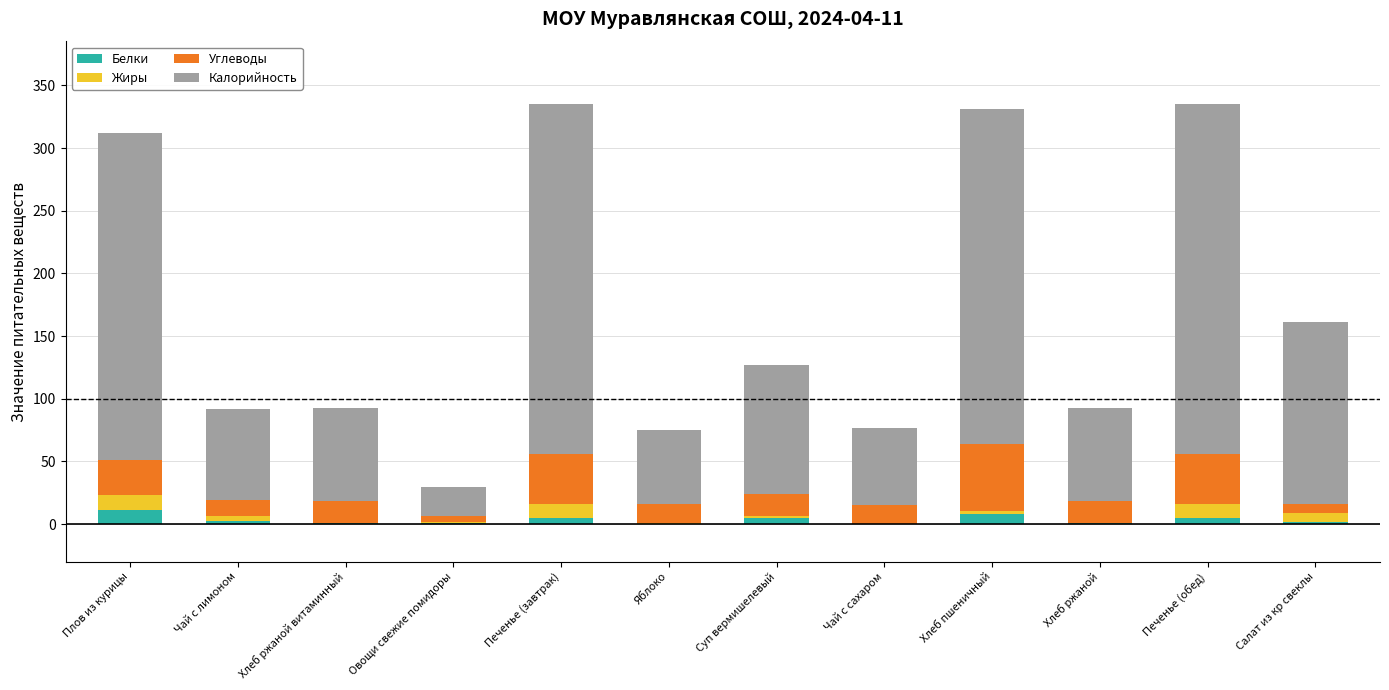

Where does the Углеводы series first go above 17?

Плов из курицы